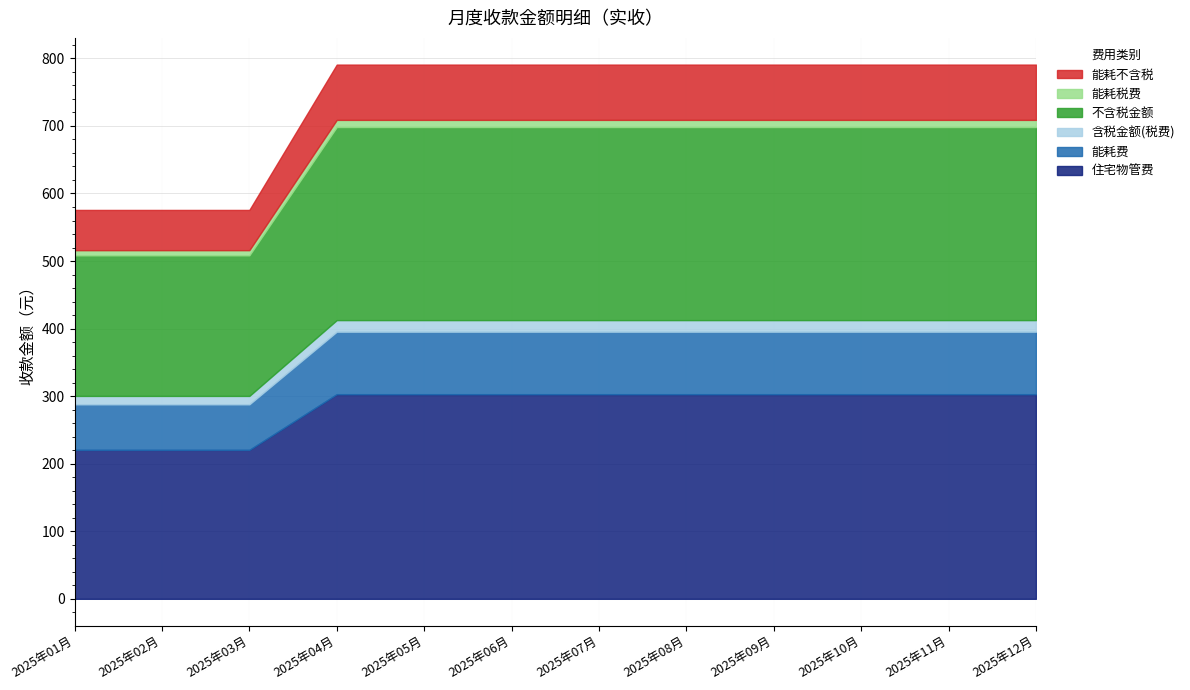

True or false: 能耗税费 and 含税金额(税费) cross at least once.

False